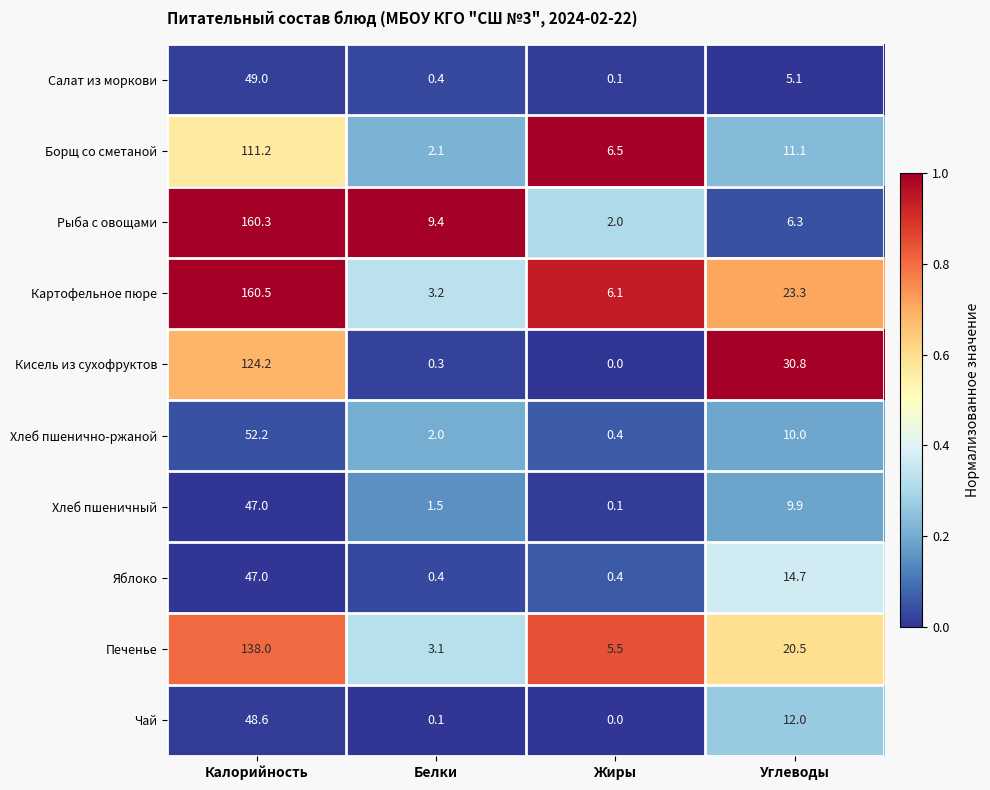

Which series has the largest range (max minus min)?

Рыба с овощами